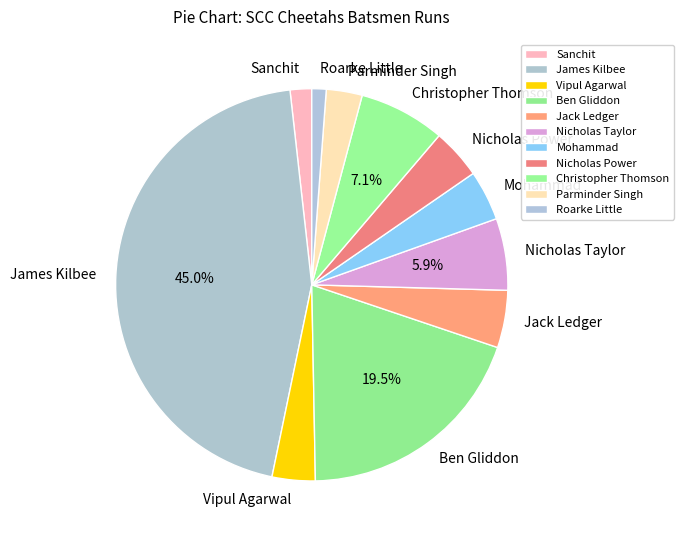

What is the largest slice in the pie chart?

James Kilbee